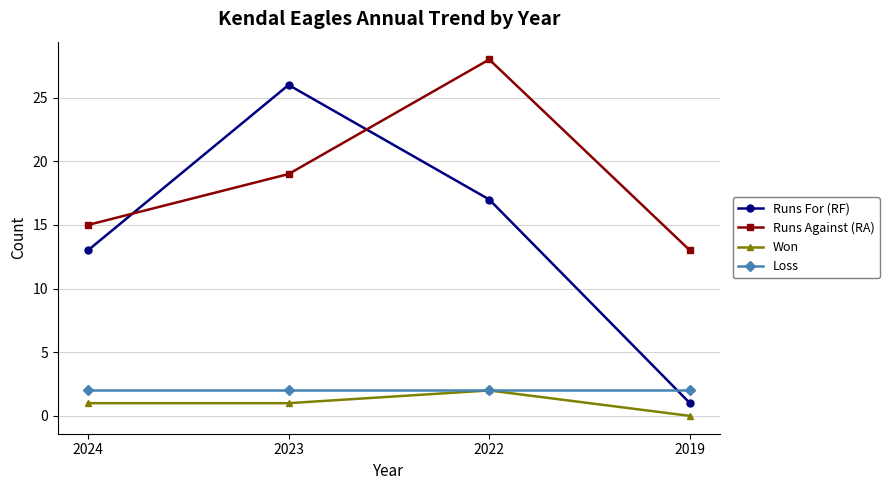

What is the total value across all series at 2023?

48